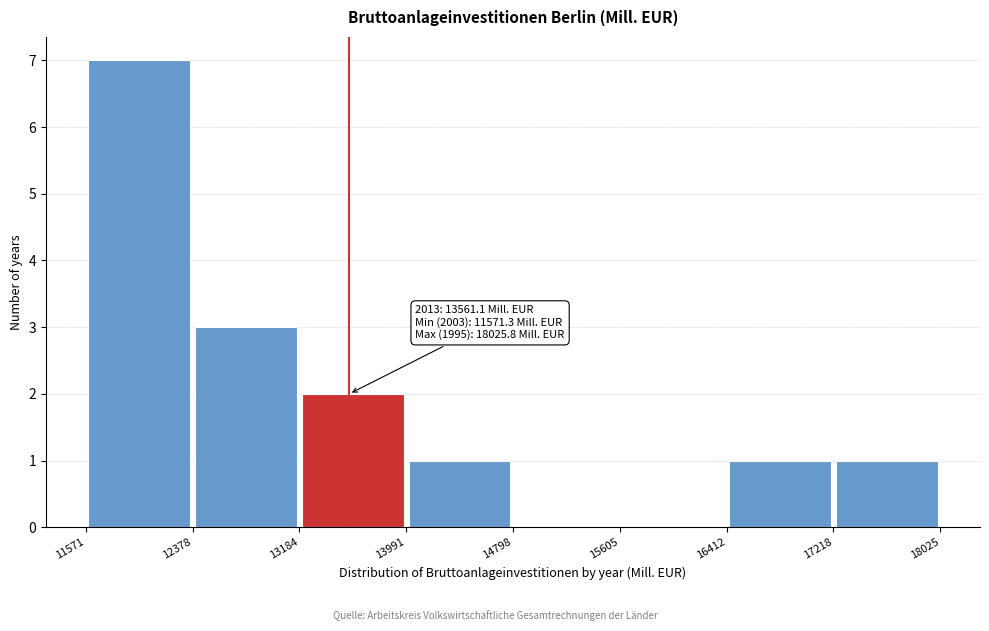

Over which range of the x-axis is the bar tallest?

11571 to 12378